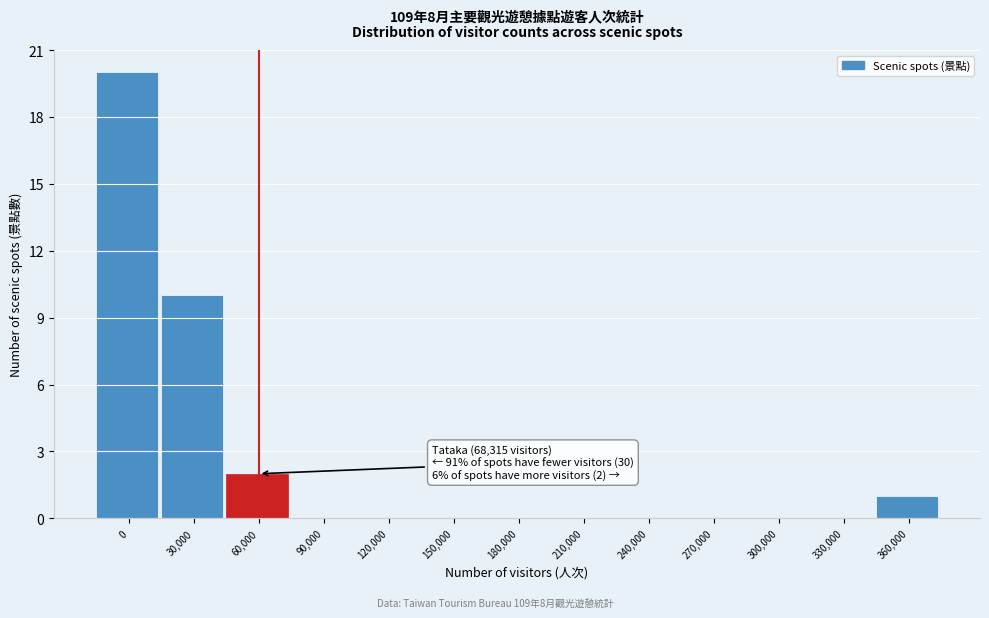

Reading left to right, extract all data points from this chart.

0=20	30,000=10	60,000=2	90,000=0	120,000=0	150,000=0	180,000=0	210,000=0	240,000=0	270,000=0	300,000=0	330,000=0	360,000=1